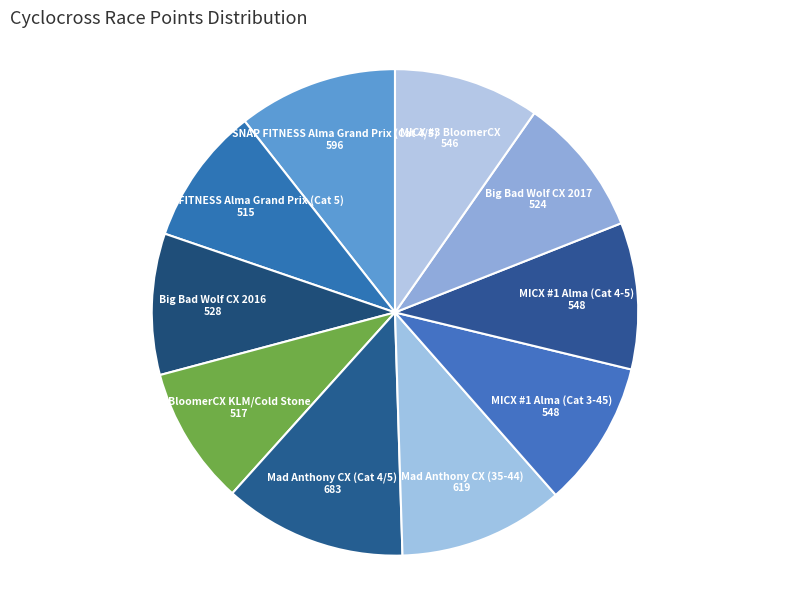

The MICX #1 Alma (Cat 3-45) slice represents 17% of the pie. True or false?

False